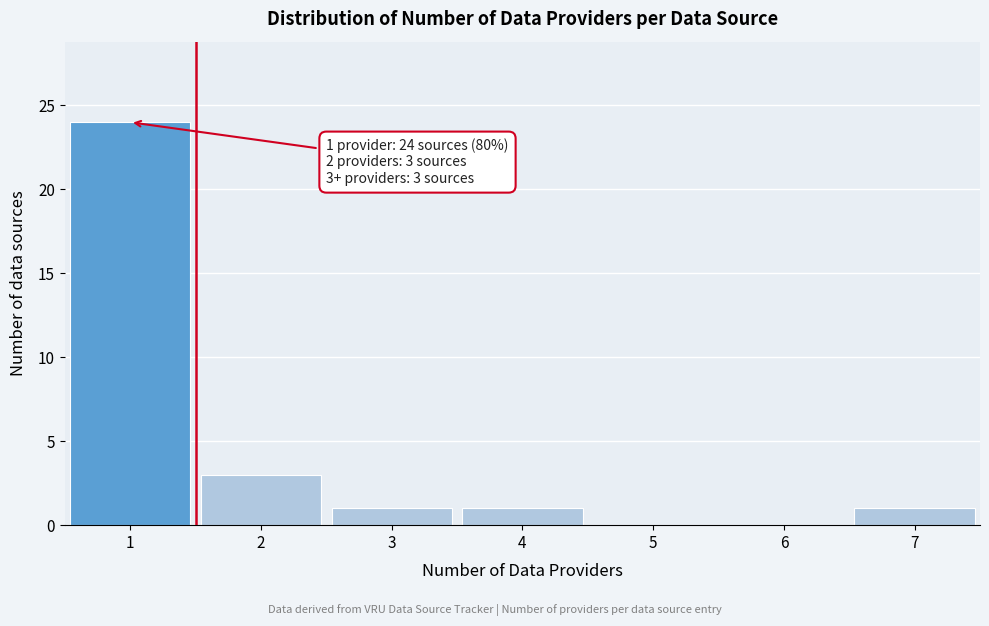

Reading left to right, what are all the values shown in this chart?

1=24	2=3	3=1	4=1	5=0	6=0	7=1